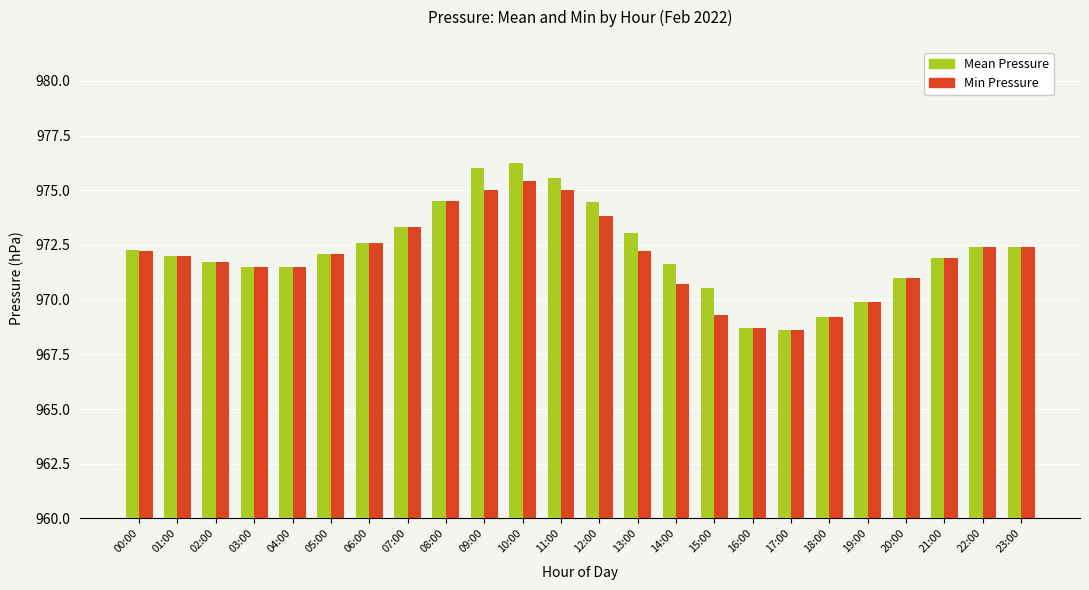

What is the maximum value for Min Pressure?

975.4